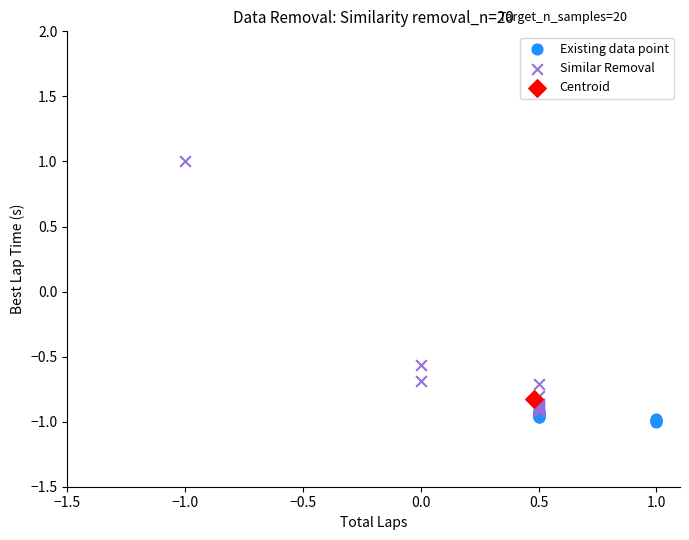

What are all the series names shown in the legend?

Existing data point, Similar Removal, Centroid